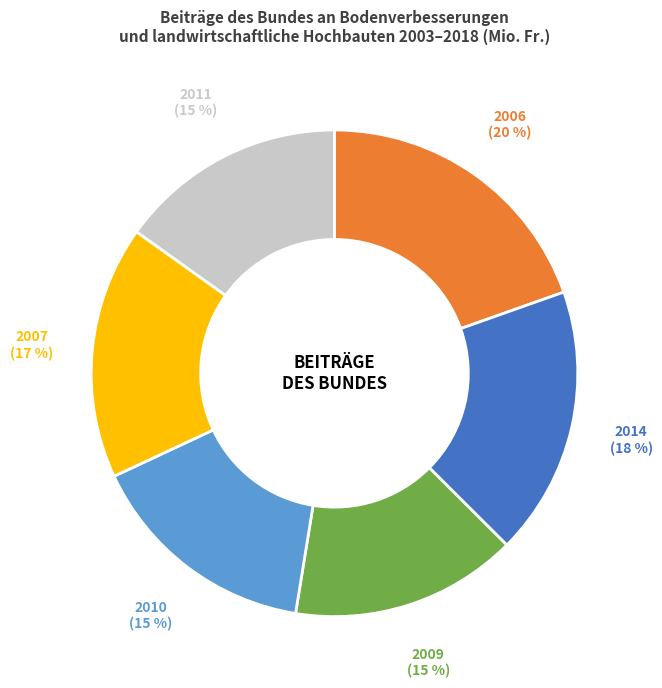

To the nearest percent, what percentage of the pie is 2010?

15%